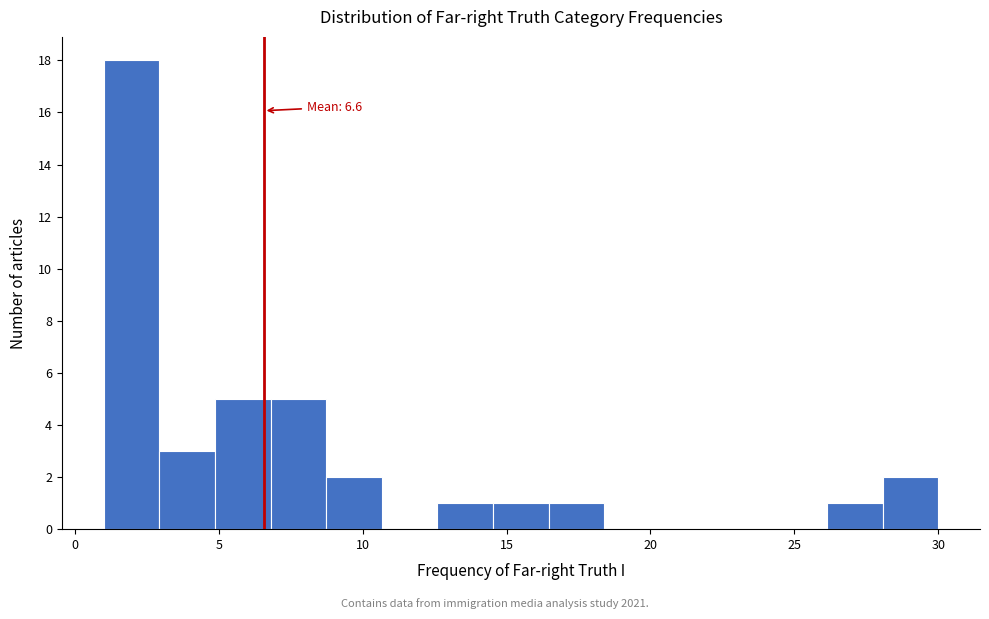

Around what value on the x-axis is the tallest bar? Give the approximate position of its centre, as read against the axis.

2.0